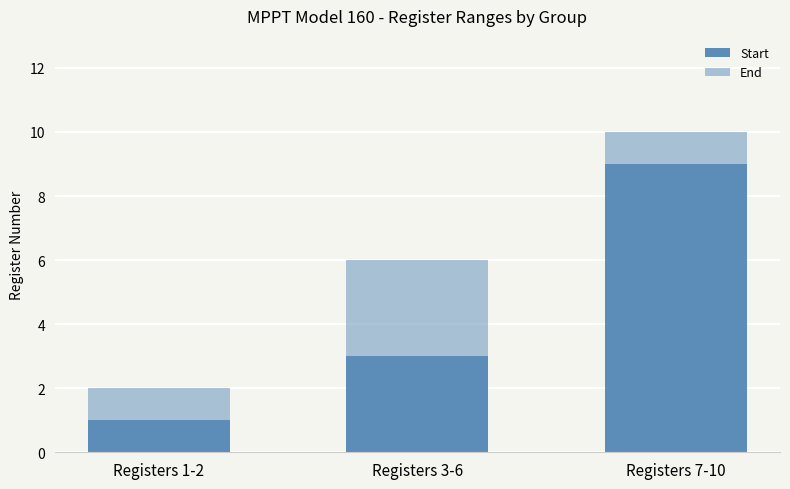

What is the value of the End bar at the 1st from the left?

2